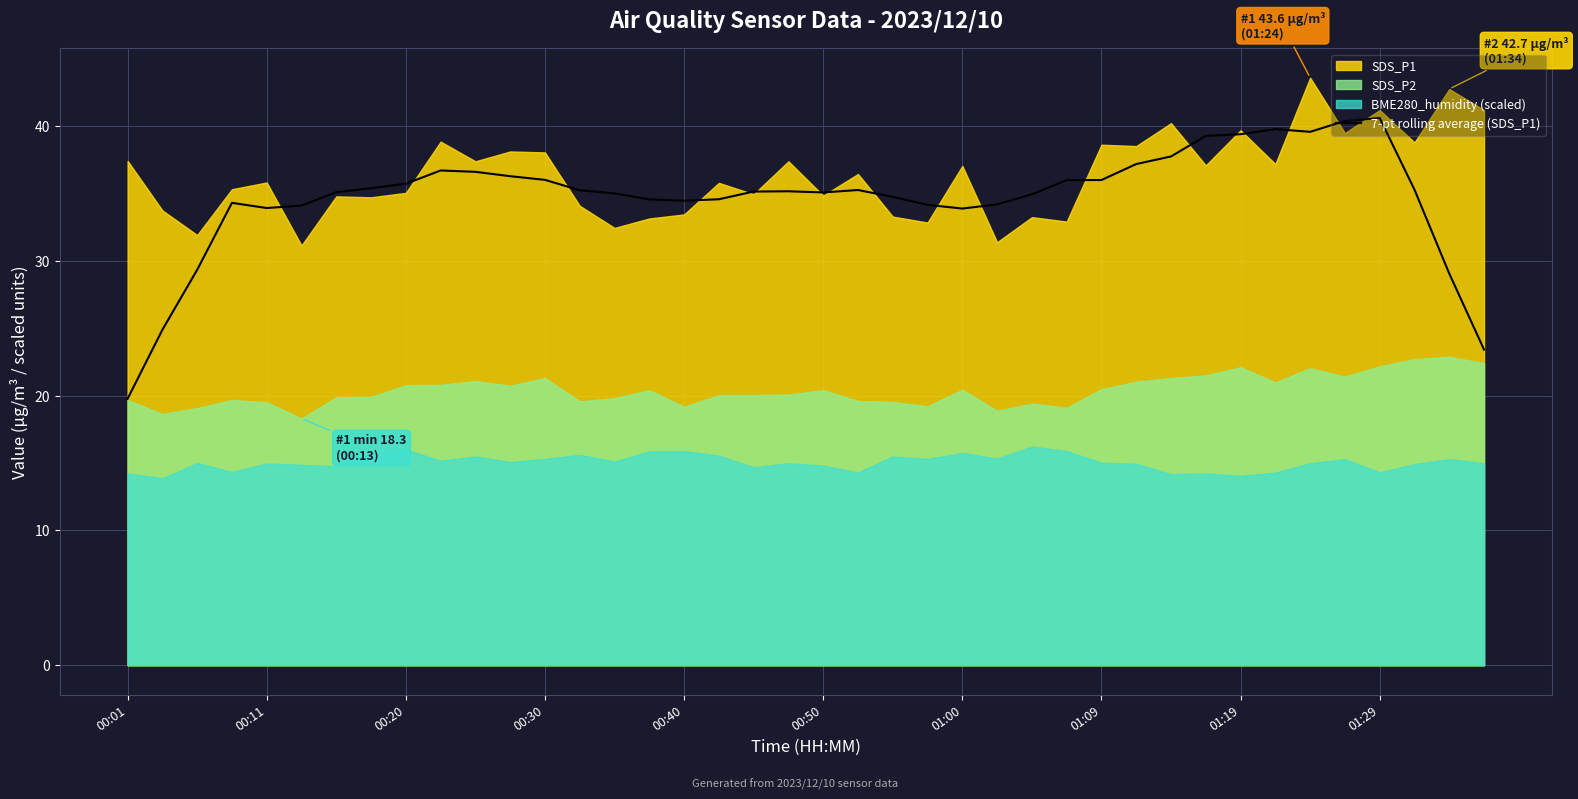

Is it true that the value at 33 is 39.8?

True